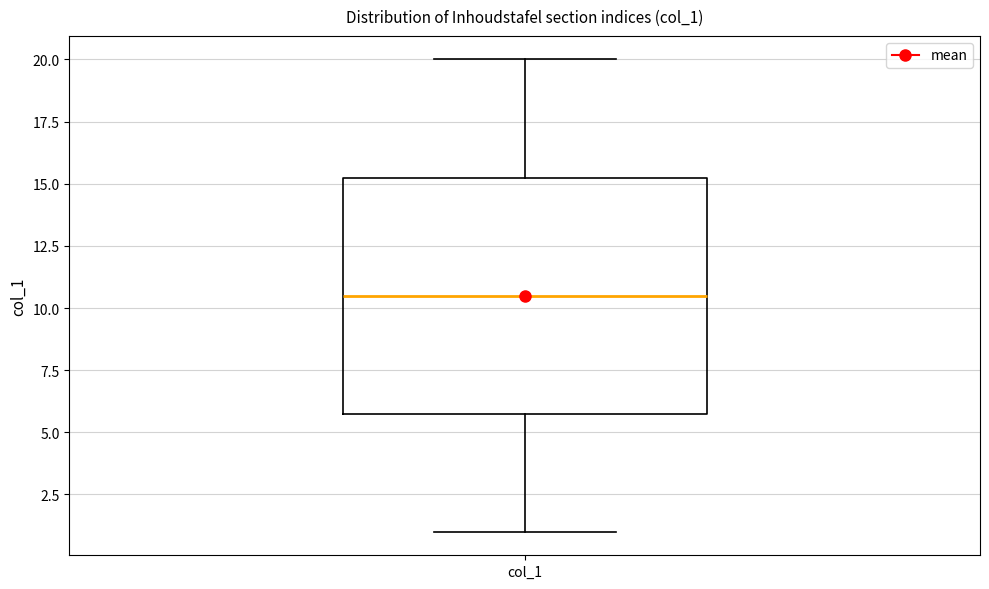

Read this box plot against the y-axis: the position of the median line, the range covered by the box, and the ends of both whiskers. The values are not printed on the chart, so give them approximately, as read against the axis.

median 10.5, box 6.0 to 15.5, whiskers 1.0 to 20.0